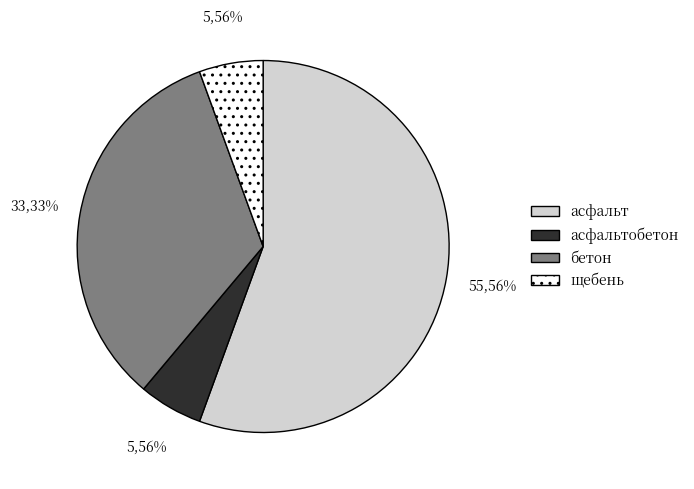

How many slices are in this pie chart?

4